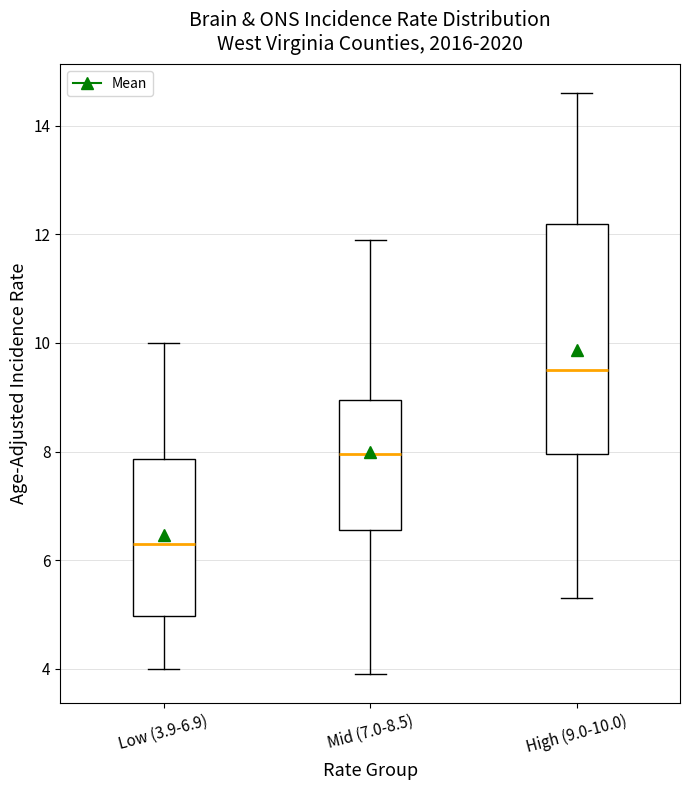

Comparing the boxes themselves (not the whiskers), which one is the tallest?

High (9.0-10.0)